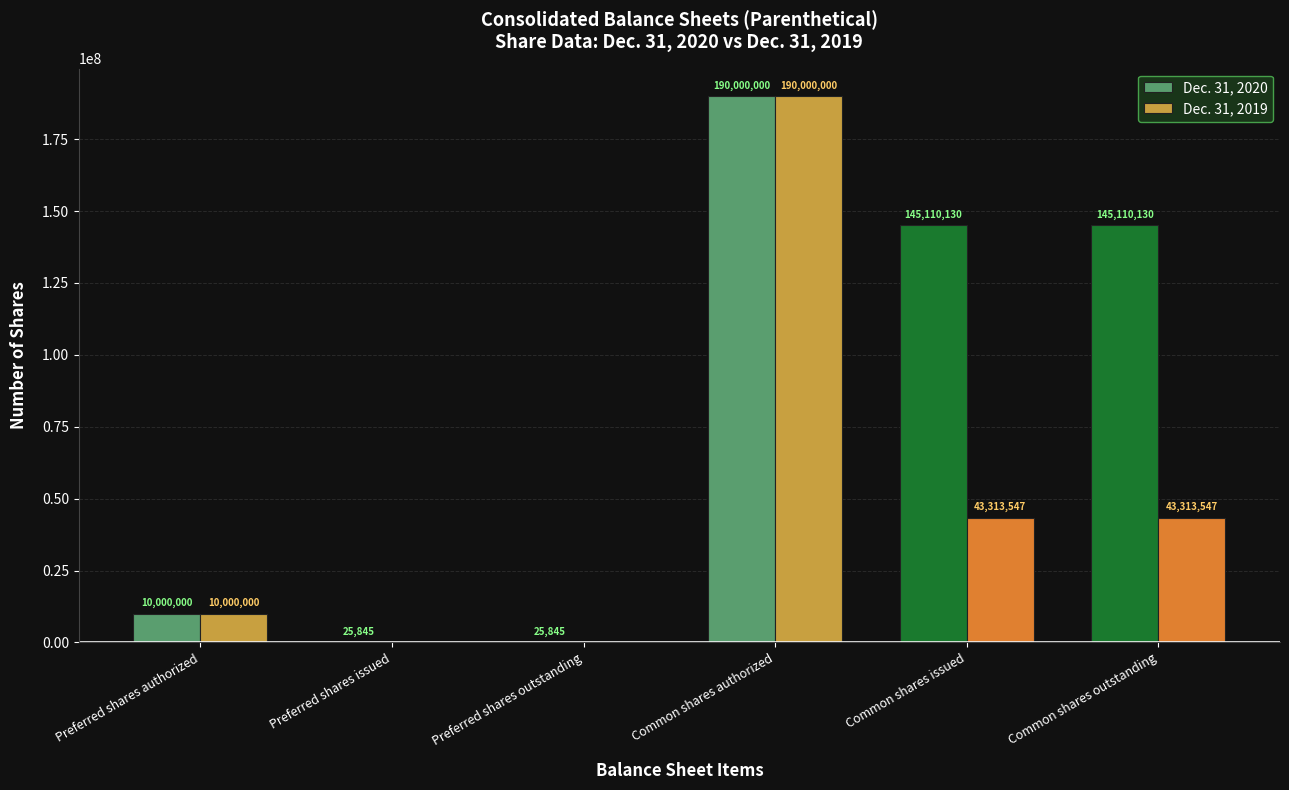

Is it true that Dec. 31, 2019 equals 10000000 at Preferred shares authorized?

True